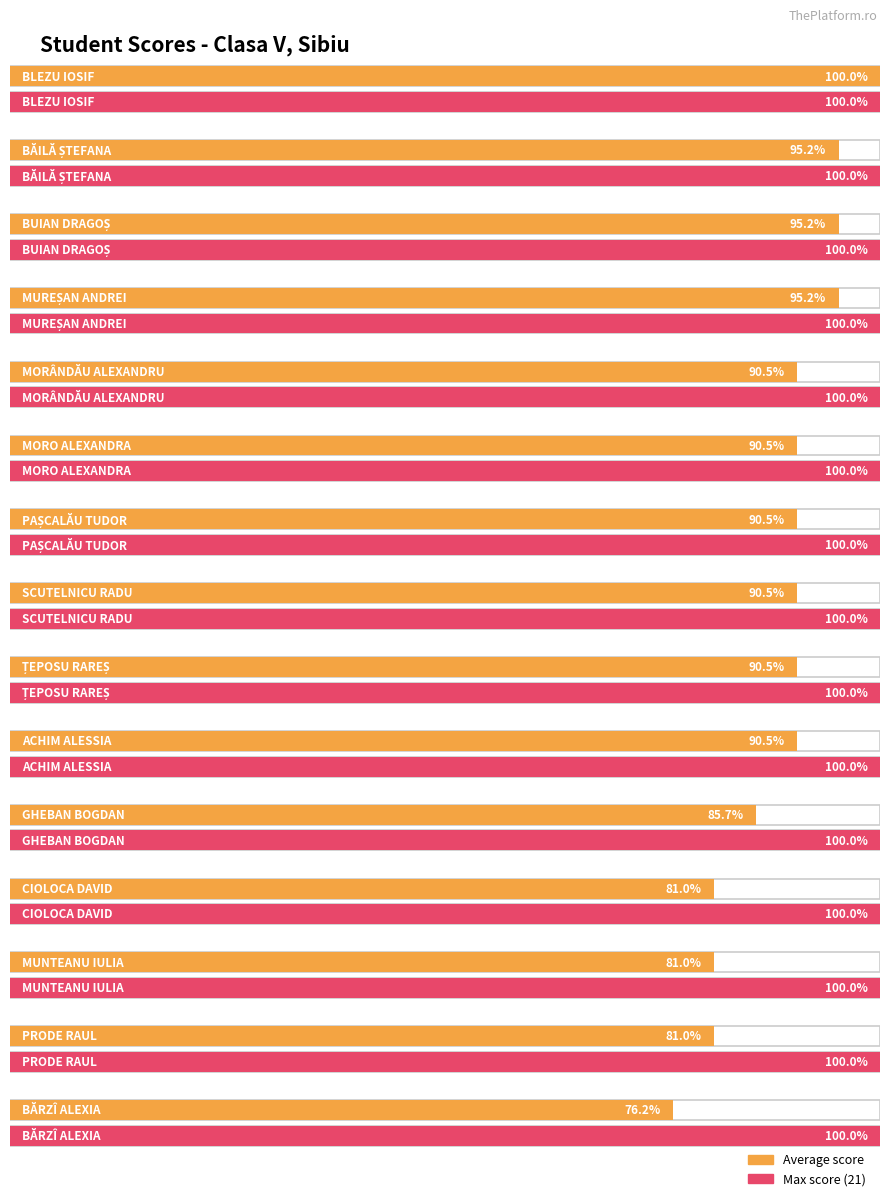

What value does the Average score series have at MUNTEANU IULIA?

17